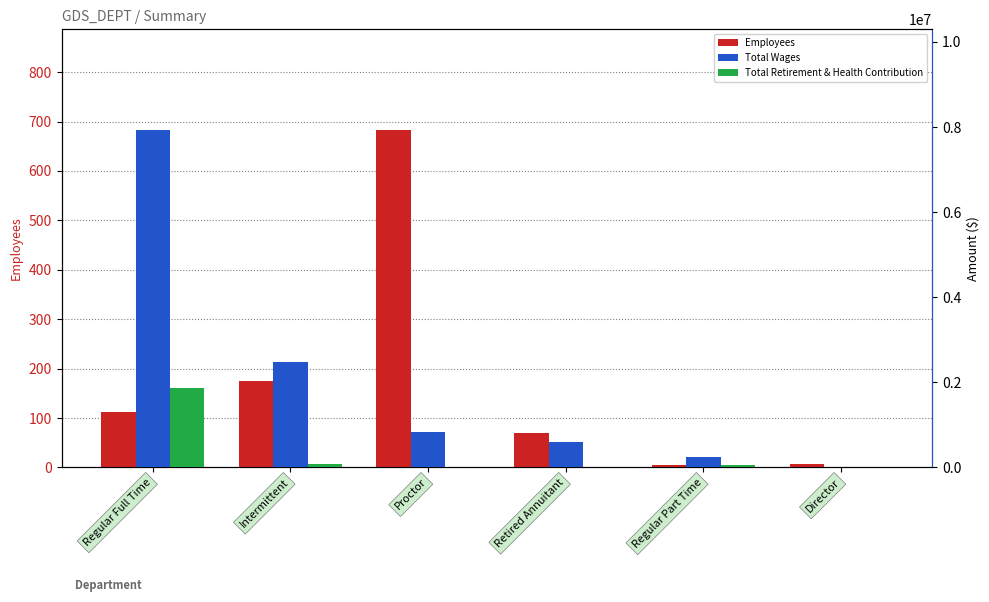

Reading left to right, extract all data points from this chart.

Employees: 112	175	682	70	4	7
Total Wages: 7920633	2487272	833186	594199	255414	0
Total Retirement & Health Contribution: 1873684	79113	3273	0	54059	0